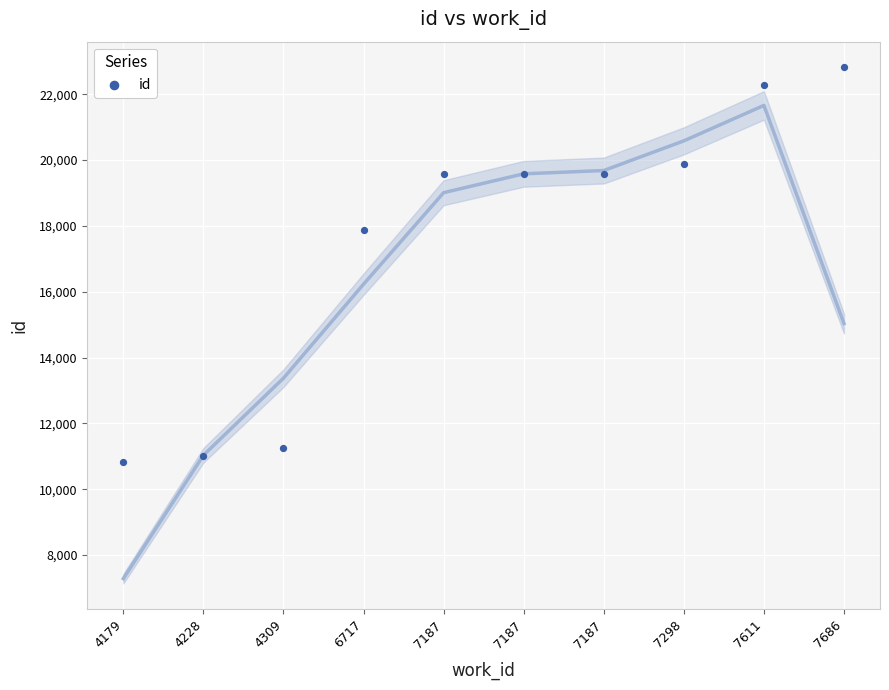

What Y value in the scatter plot is closest to 16826?

17866